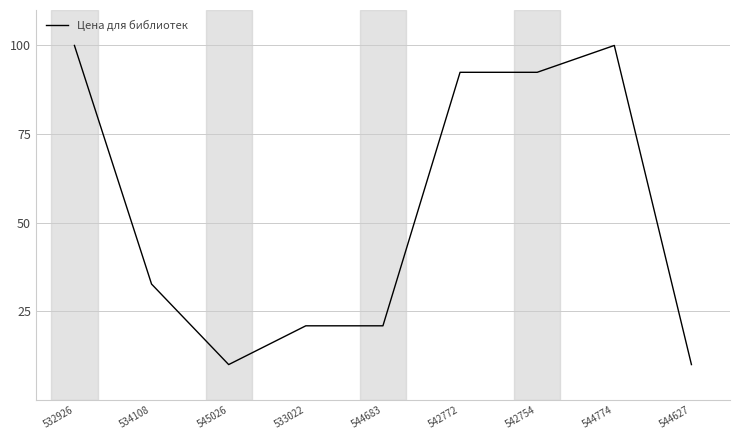

Reading right to left, what are all the values shown in this chart?

544627=10.0	544774=100.0	542754=92.4	542772=92.4	544683=20.9	533022=20.9	545026=10.0	534108=32.7	532926=100.0